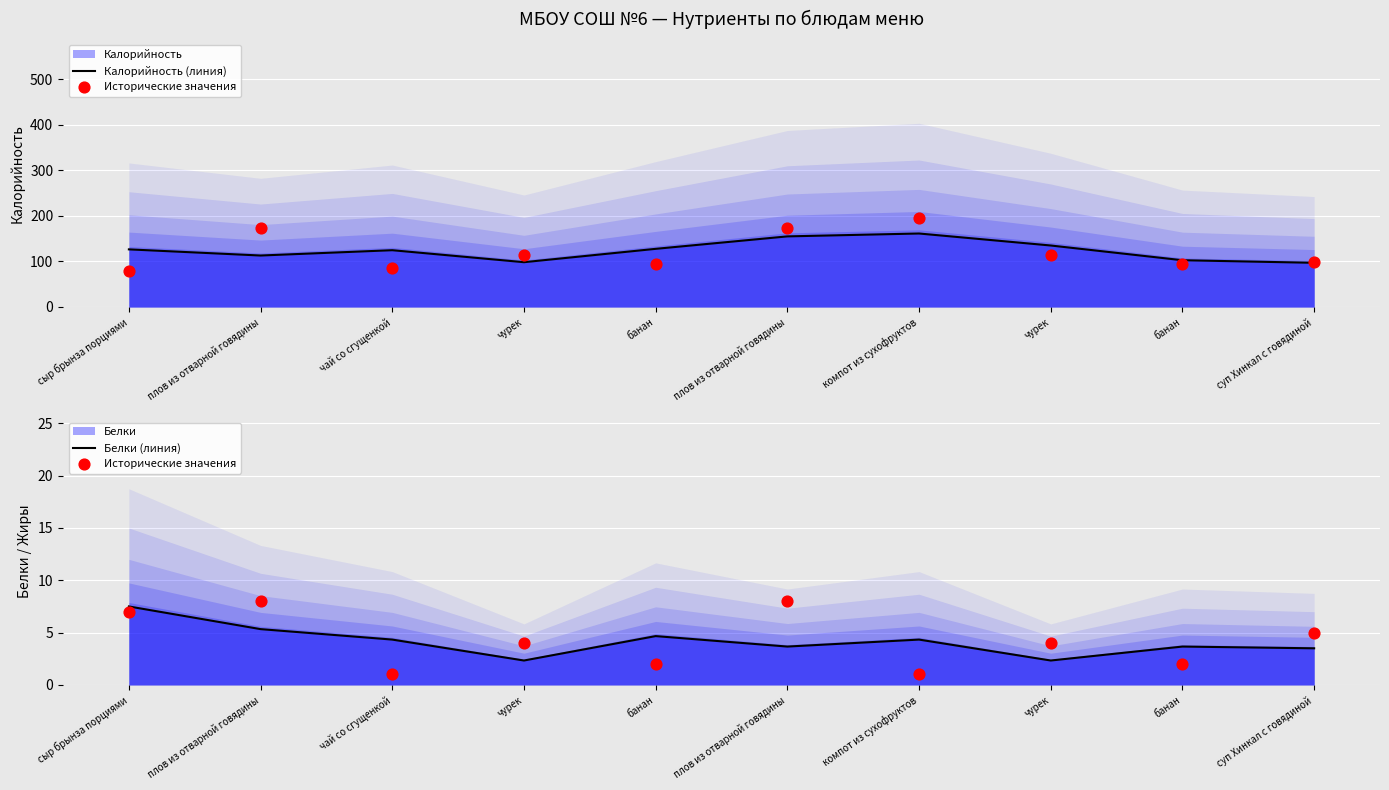

Which series has the largest total across all categories?

Калорийность (линия)